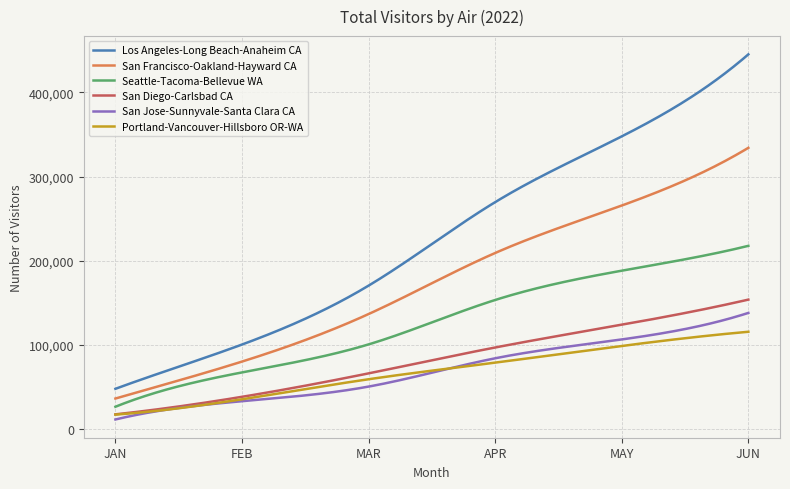

True or false: Los Angeles-Long Beach-Anaheim CA and San Jose-Sunnyvale-Santa Clara CA cross at least once.

False